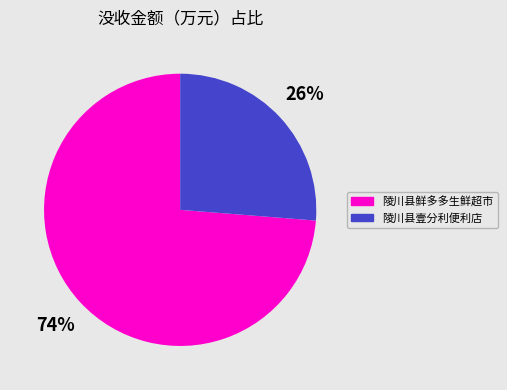

Which category has the biggest portion of the pie?

陵川县鲜多多生鲜超市